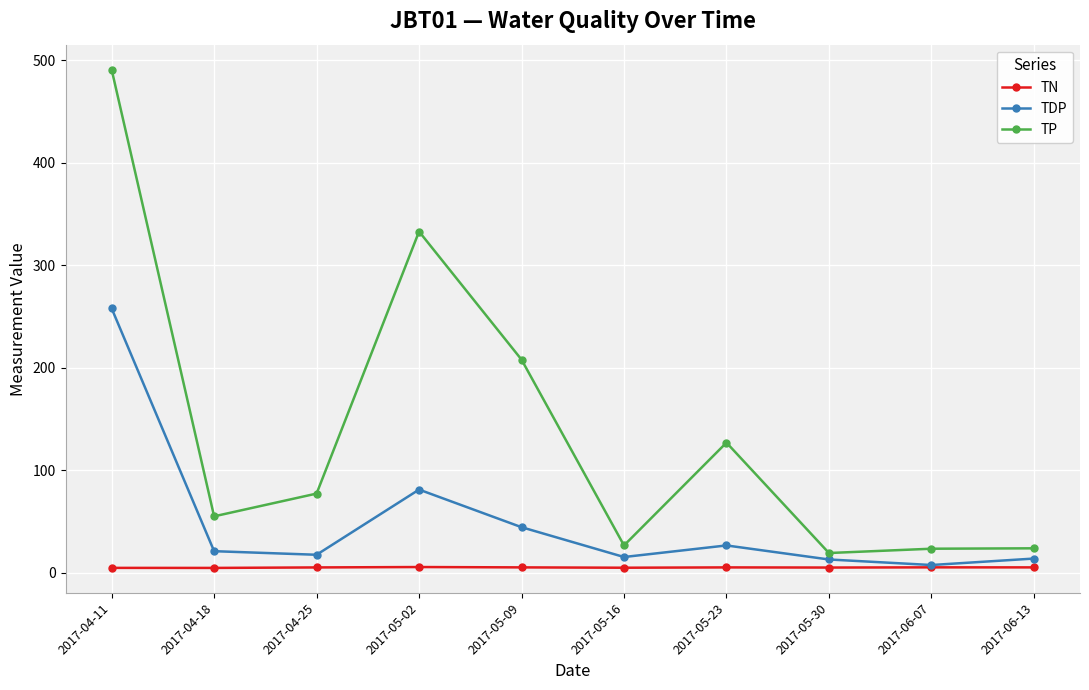

Does the chart display data point markers on the line(s)?

Yes